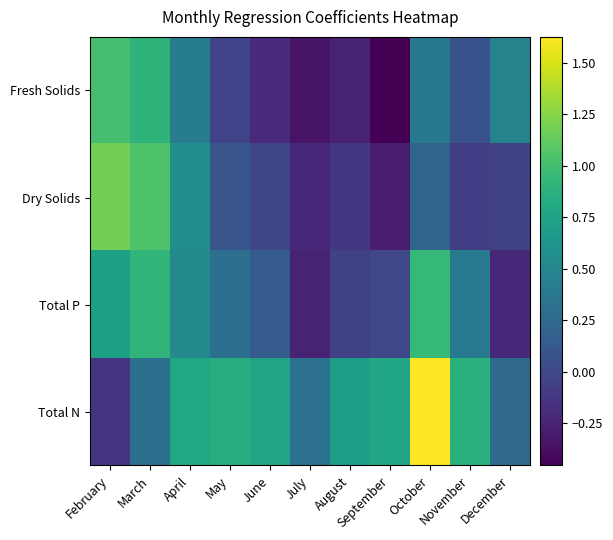

What is the total value across all series at August?

0.3